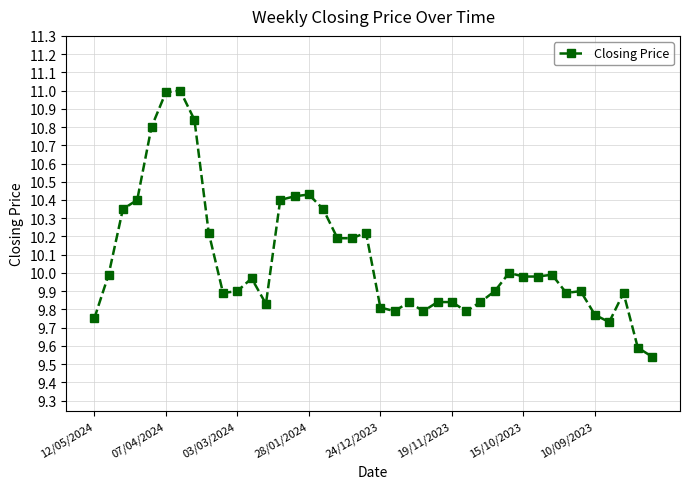

What is the maximum value shown in the chart?

11.0